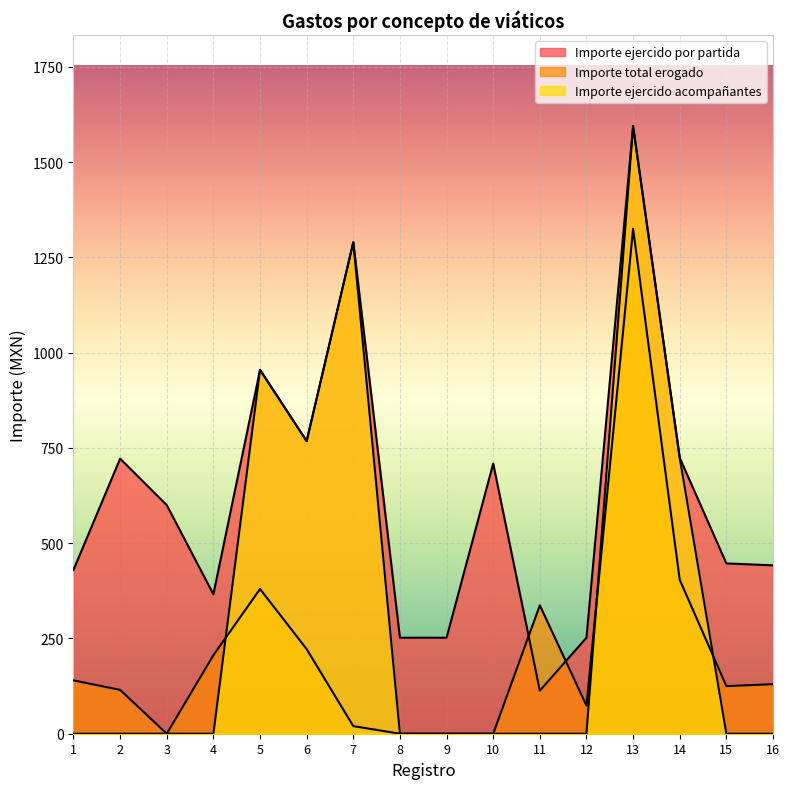

Rank the series by their average value, from lowest to highest.

Importe total erogado, Importe ejercido acompañantes, Importe ejercido por partida